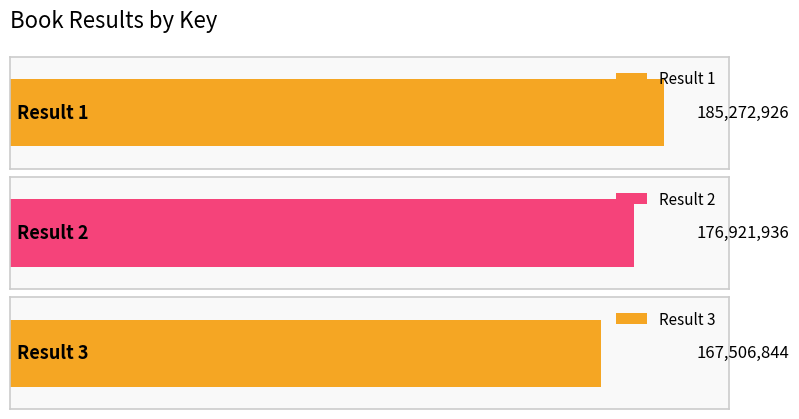

Does the chart contain stacked bars?

No